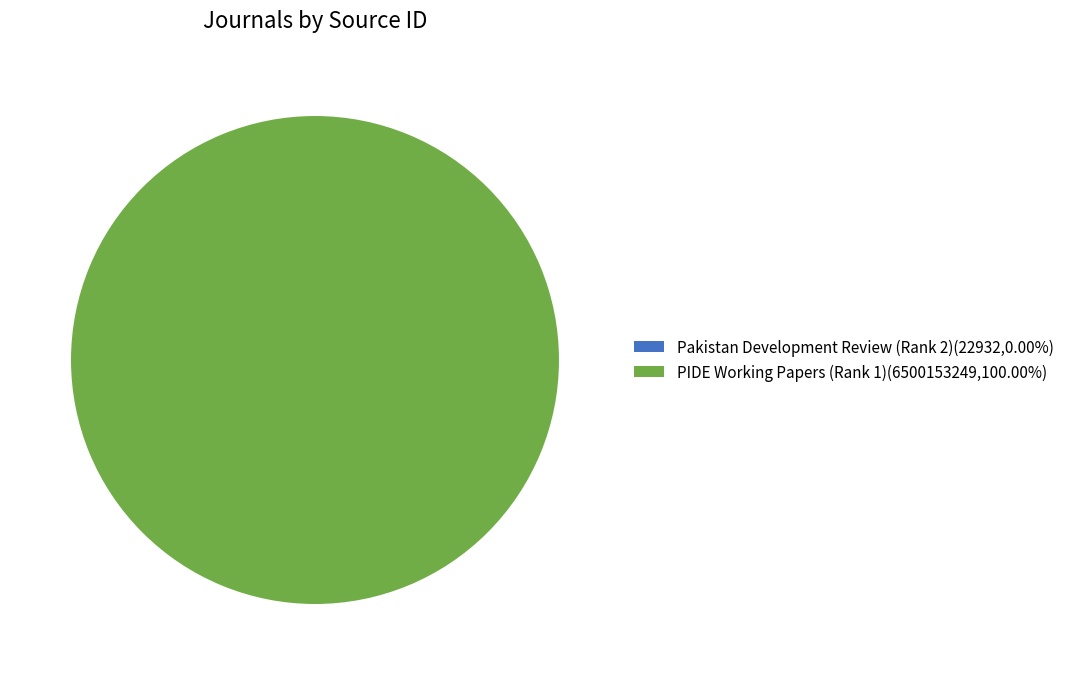

Is there any slice that represents more than half of the pie?

Yes